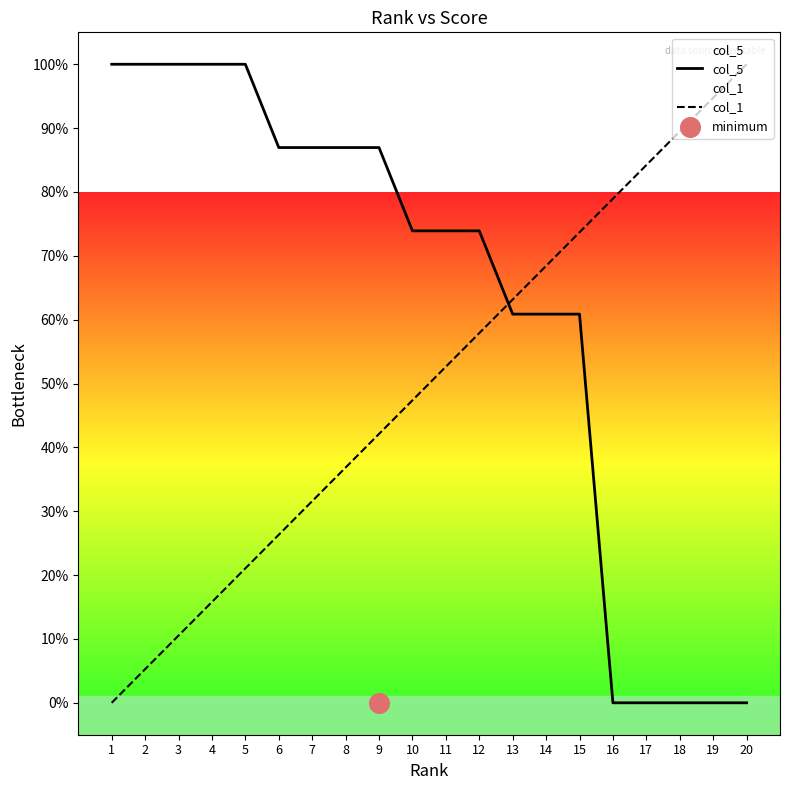

Which series has the largest total across all categories?

col_5